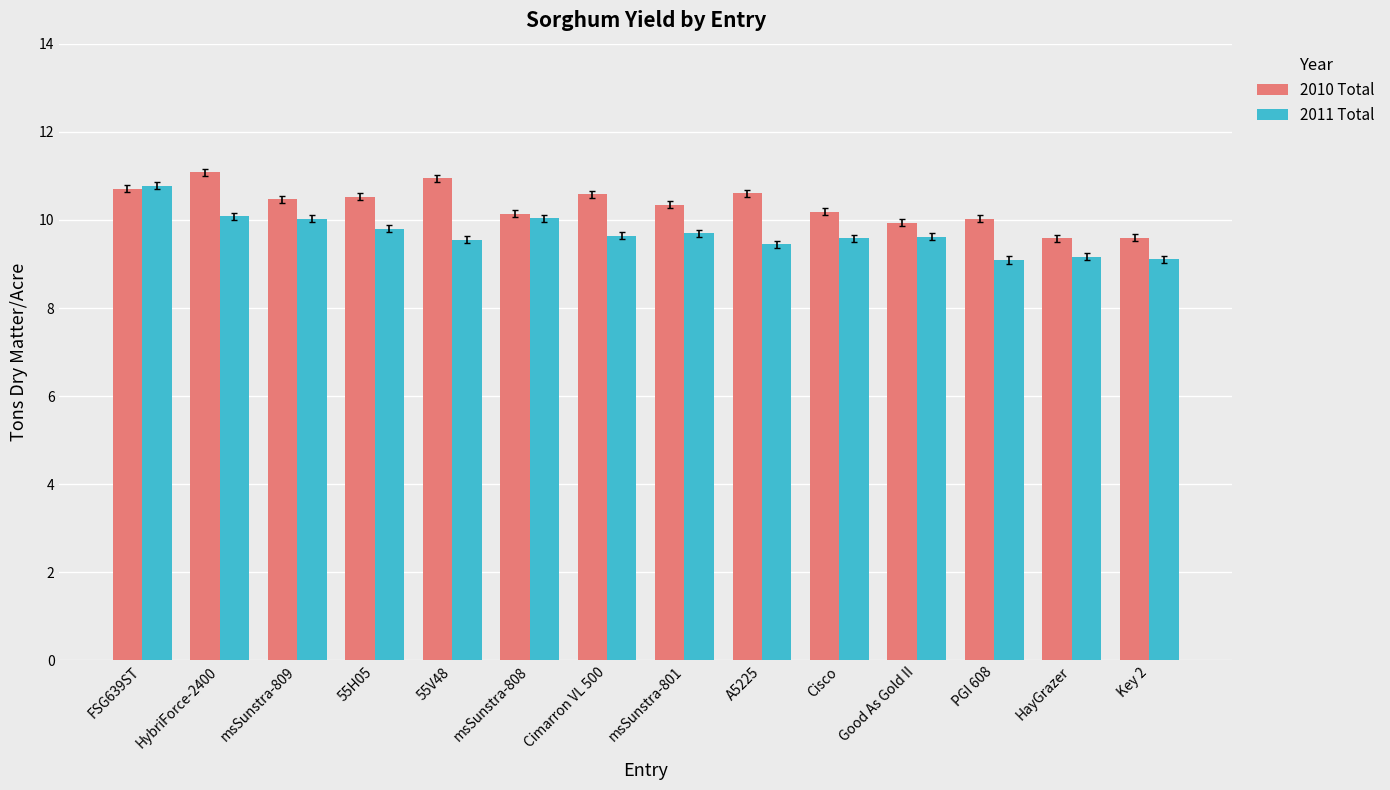

Is it true that 2011 Total equals 6.0 at HayGrazer?

False